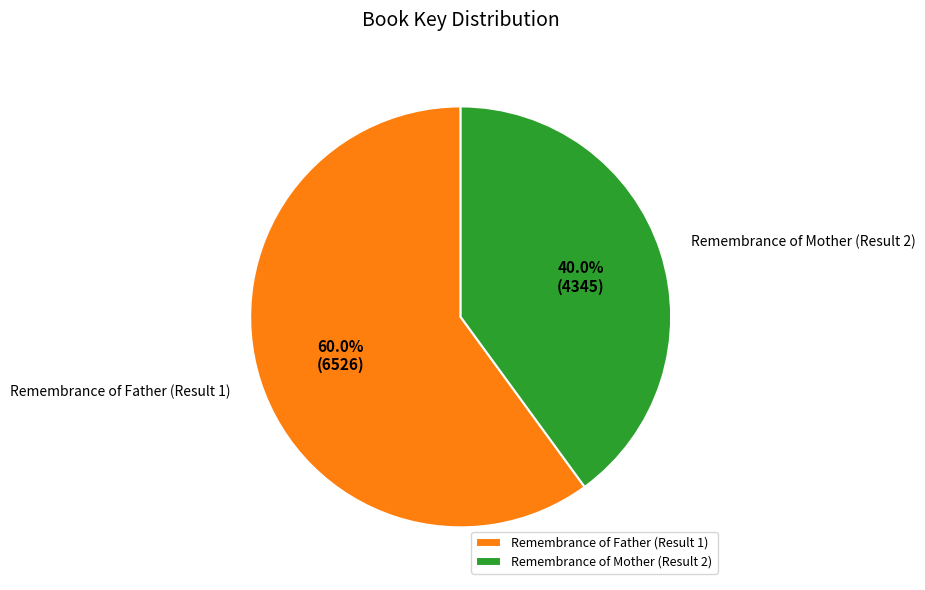

Approximately how many times larger is the value at Remembrance of Mother (Result 2) compared to Remembrance of Father (Result 1)?

0.7